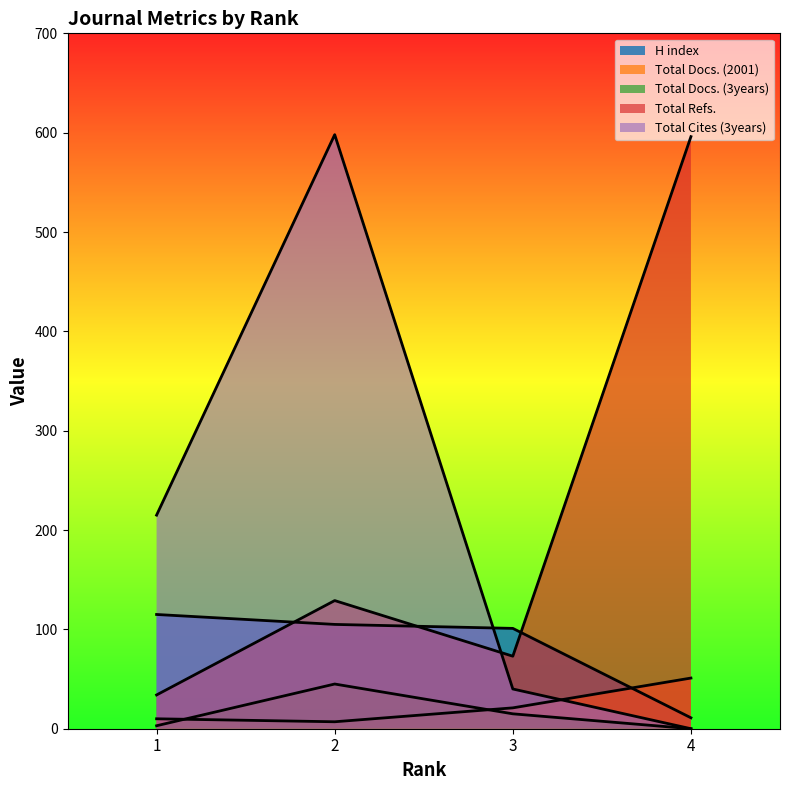

Reading left to right, list all the values displayed in this chart.

H index: 115	105	101	11
Total Docs. (2001): 10	7	21	51
Total Docs. (3years): 3	45	15	0
Total Refs.: 34	129	73	596
Total Cites (3years): 215	598	40	0